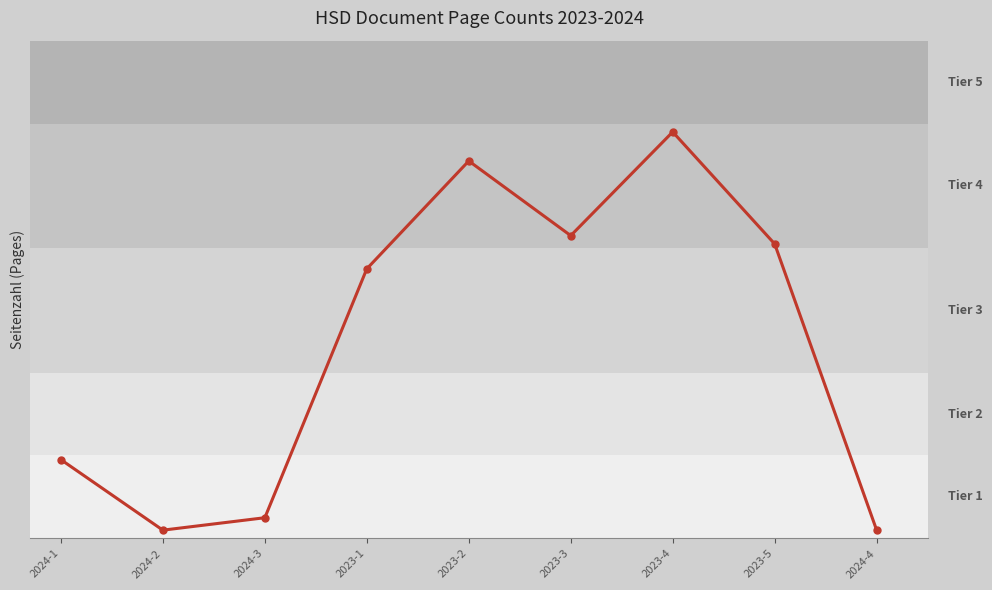

The chart shows a value of 71 at 2023-5. True or false?

True